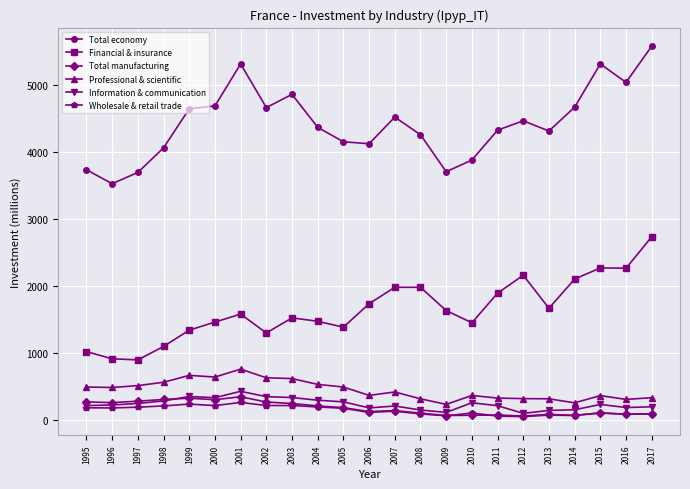

Which series has the largest total across all categories?

Total economy